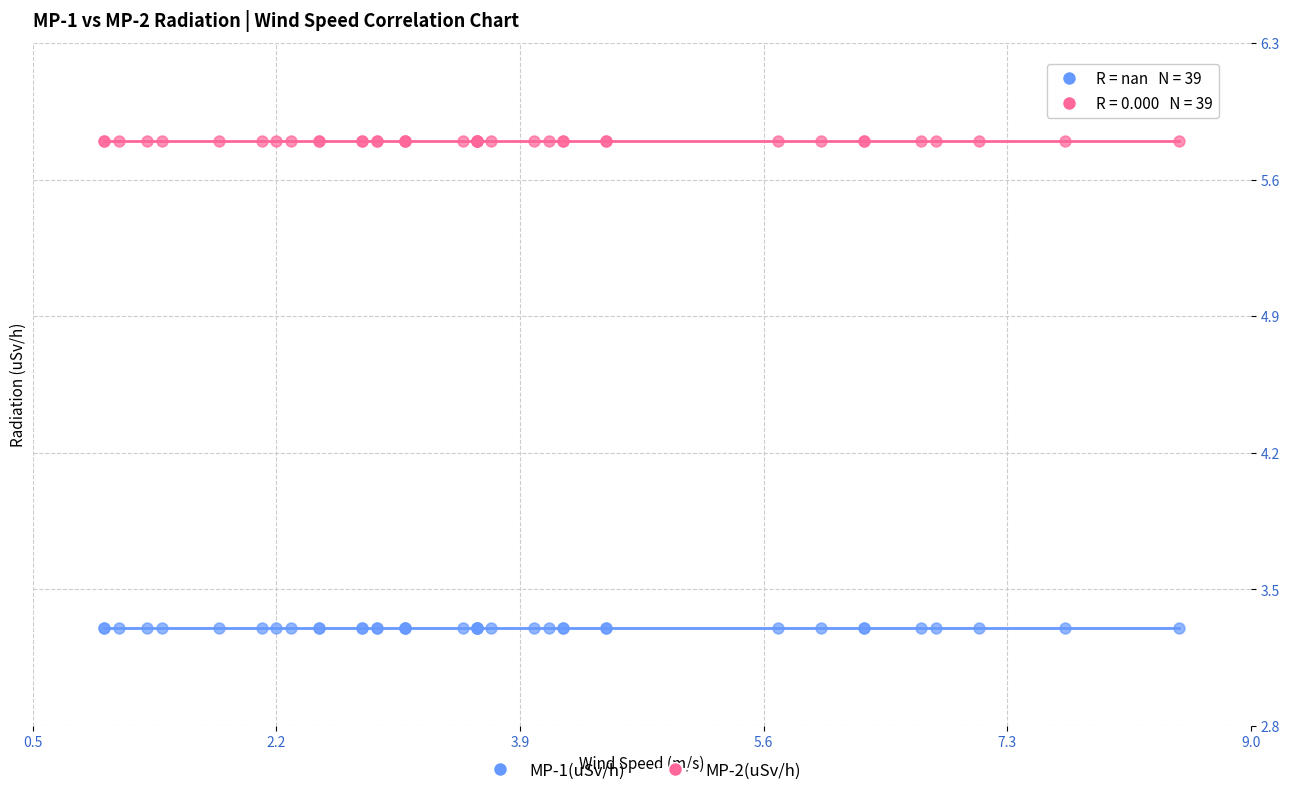

Which series reaches the minimum Y coordinate?

MP-1(uSv/h)